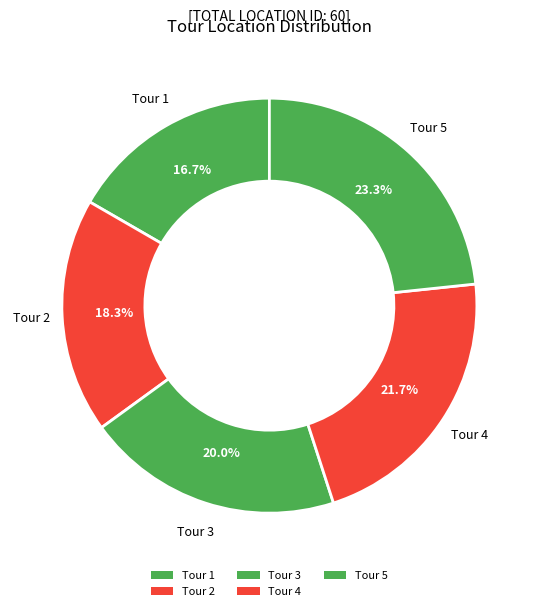

Which category has the smallest portion of the pie?

1